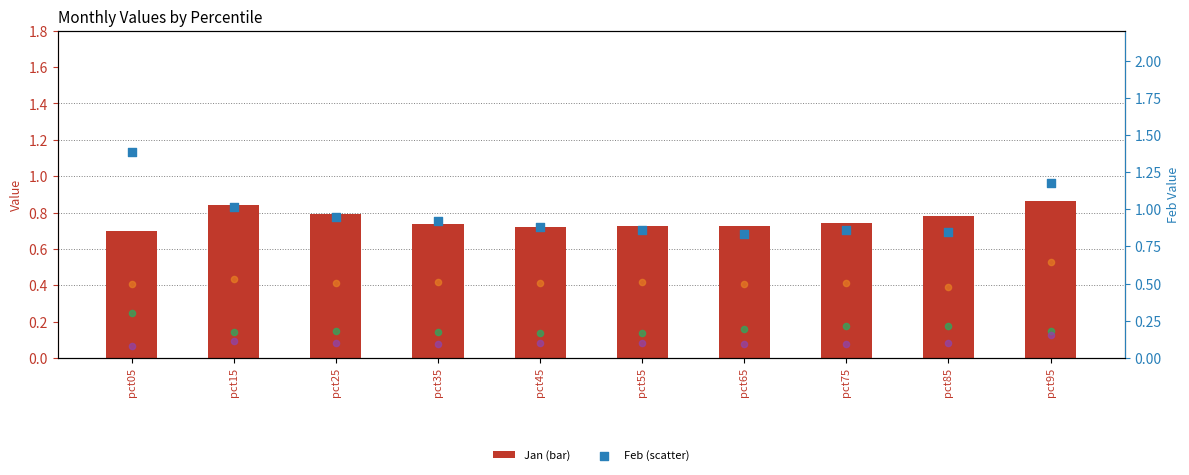

Which series has the largest total across all categories?

Feb (scatter)